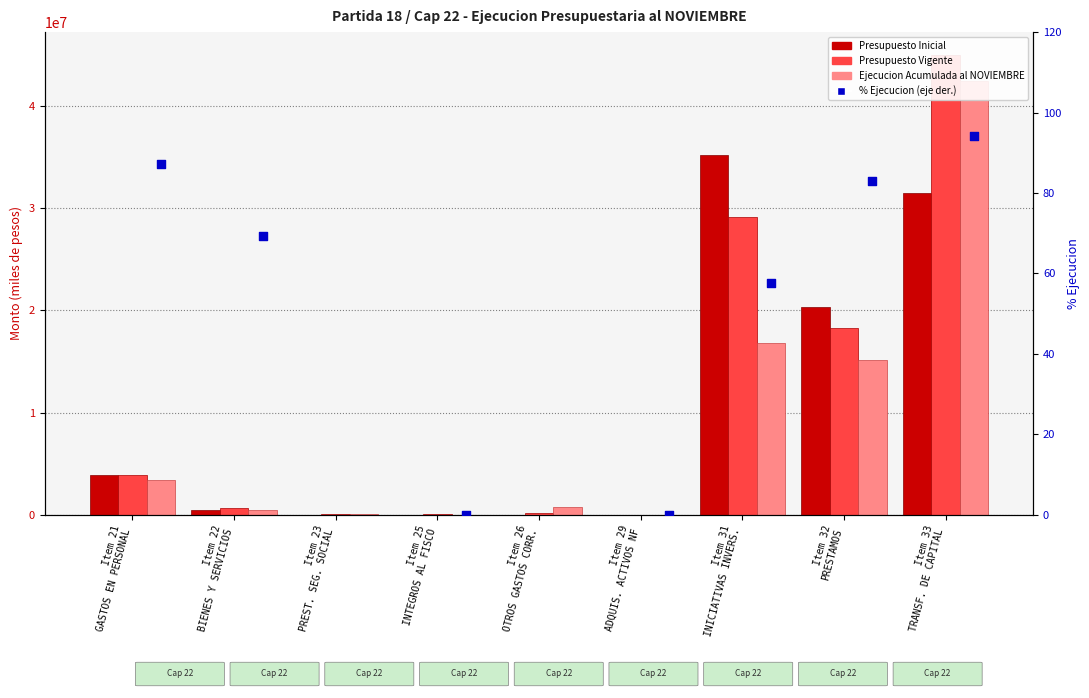

Which series reaches the minimum Y coordinate?

Presupuesto Inicial